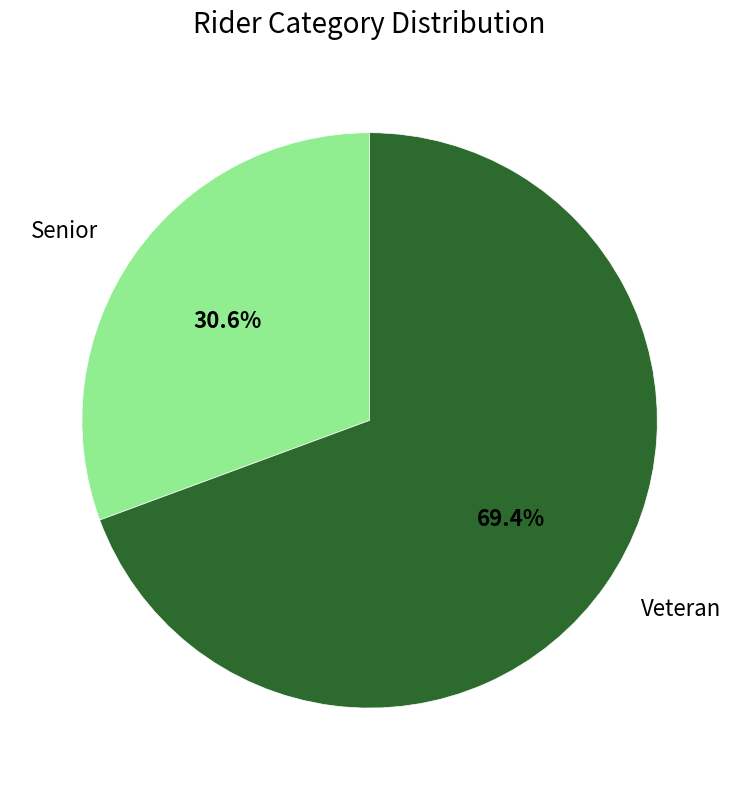

Which slice represents more than half of the pie?

Veteran